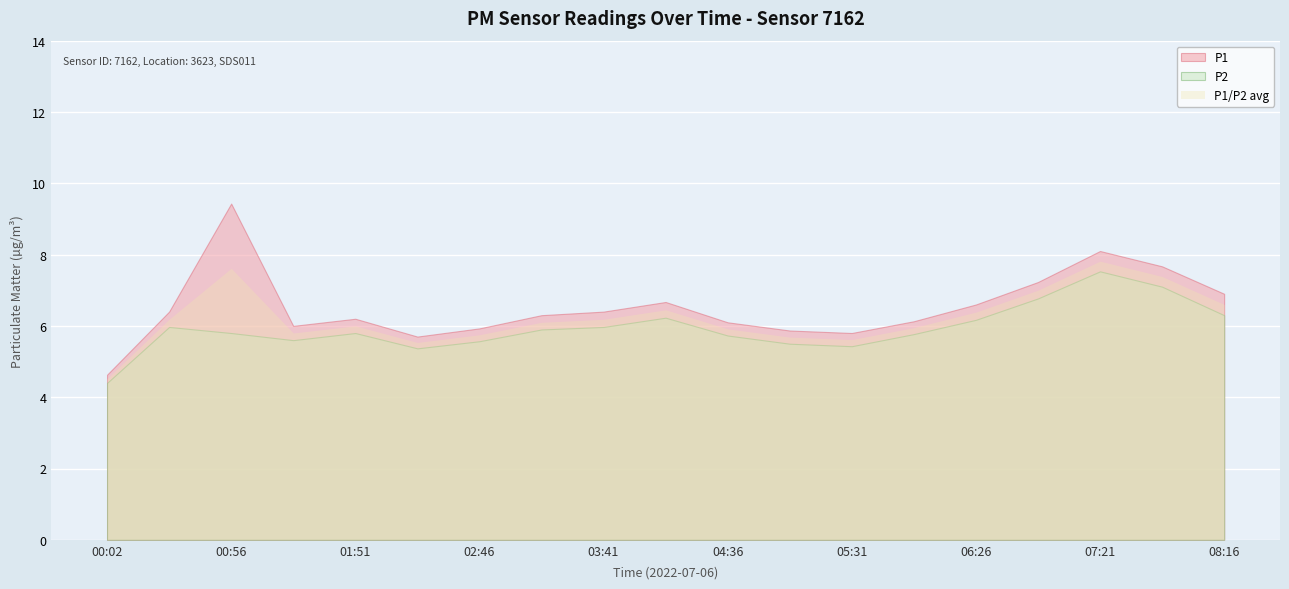

What is the difference between the maximum and second lowest values in the P1 series?

3.7